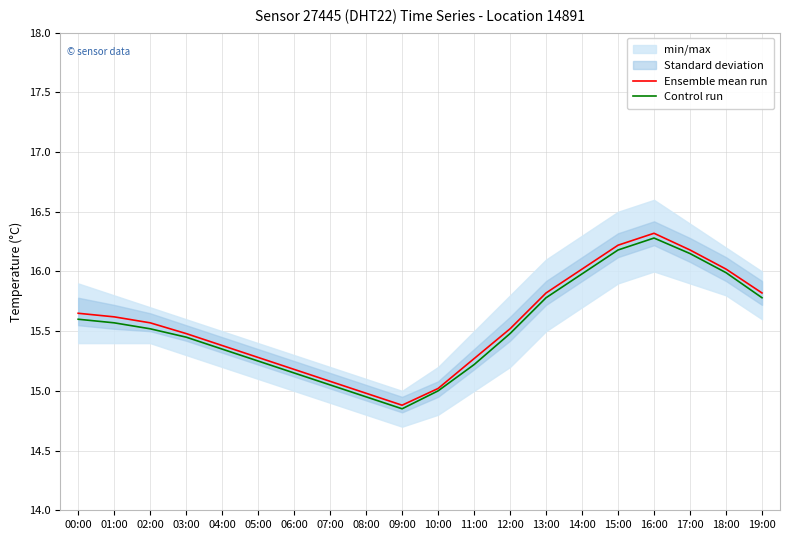

True or false: Control run and Ensemble mean run cross at least once.

False